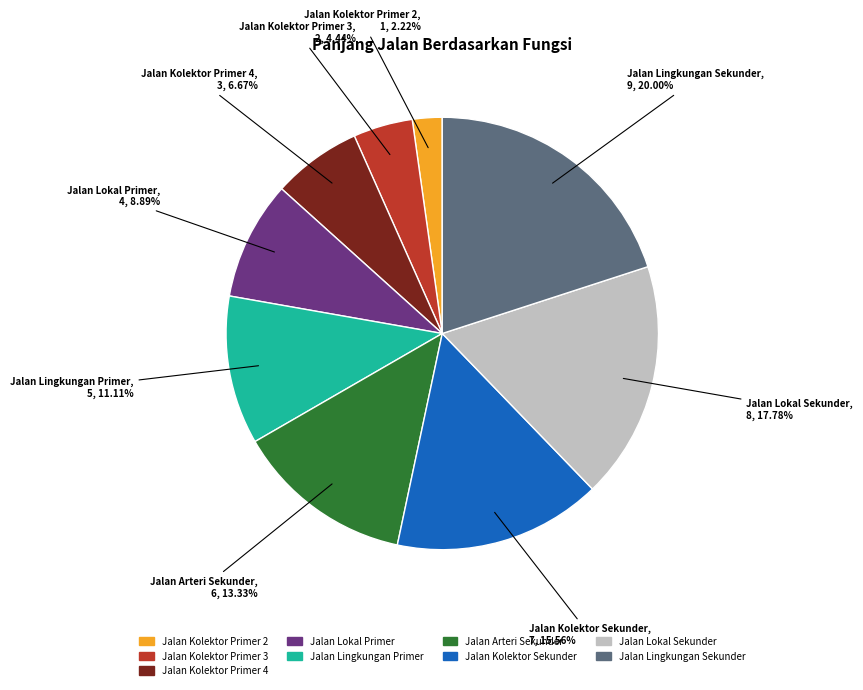

Rank the categories by value from highest to lowest.

Jalan Lingkungan Sekunder, Jalan Lokal Sekunder, Jalan Kolektor Sekunder, Jalan Arteri Sekunder, Jalan Lingkungan Primer, Jalan Lokal Primer, Jalan Kolektor Primer 4, Jalan Kolektor Primer 3, Jalan Kolektor Primer 2